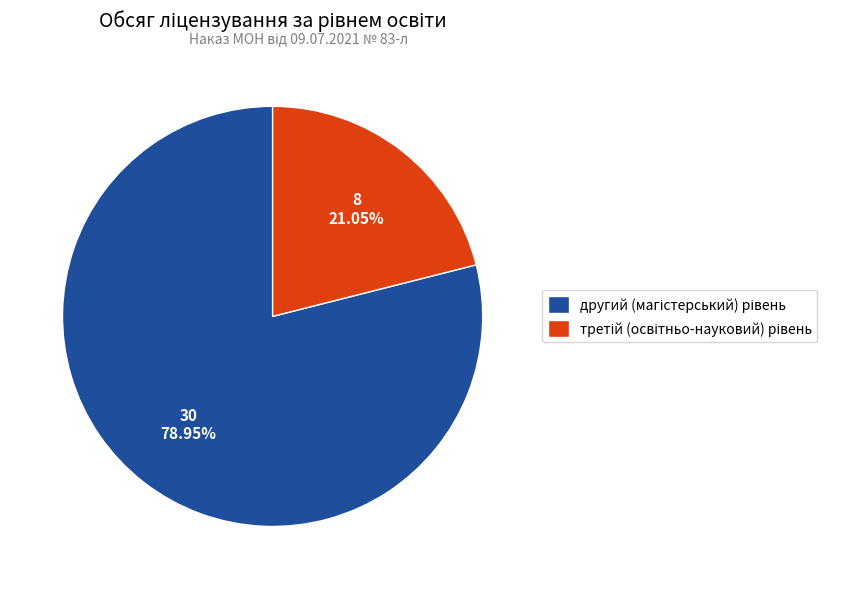

How many segments does this pie chart have?

2